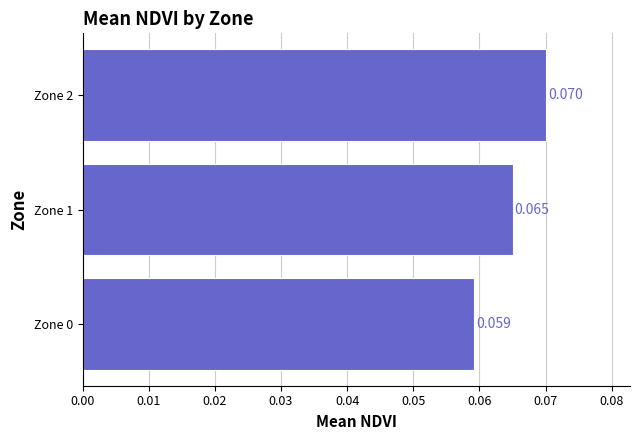

What is the greatest value displayed?

0.1